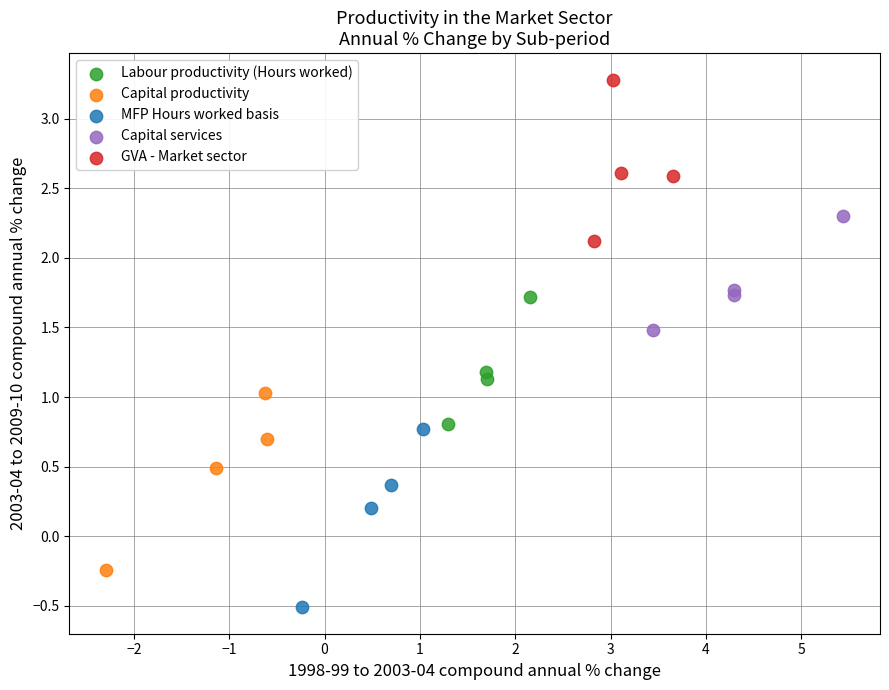

Which series contains the highest Y value?

GVA - Market sector